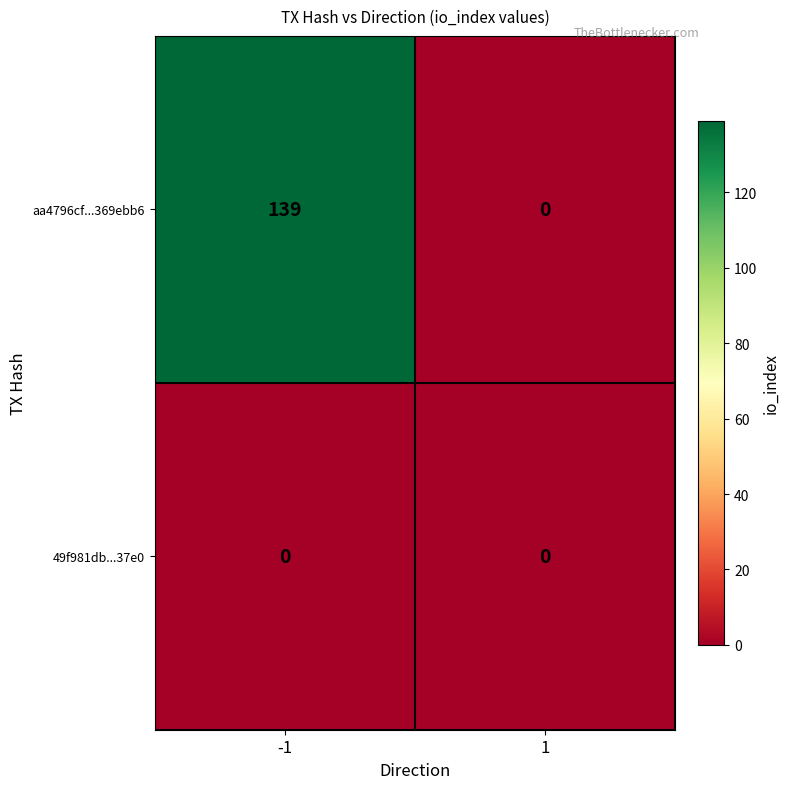

How many categories are shown in the chart?

2